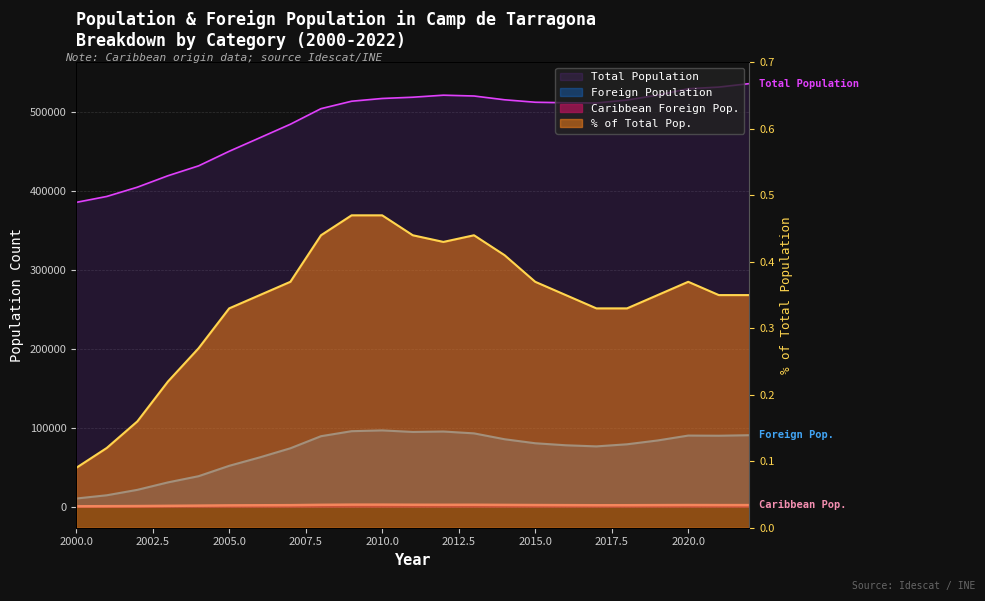

Reading left to right, transcribe all the data shown in this chart.

Total Population: 385406.0	392920.0	404673.0	419179.0	431686.0	450148.0	467248.0	484442.0	504160.0	513580.0	517066.0	518655.0	521235.0	520200.0	515406.0	512300.0	511631.0	511335.0	515095.0	521286.0	529395.0	531487.0	535907.0
Foreign Population: 10184.0	14316.0	21196.0	30642.0	38485.0	51631.0	62326.0	73854.0	89158.0	95506.0	96516.0	94530.0	95088.0	92747.0	85306.0	80234.0	77661.0	76260.0	78915.0	83754.0	89960.0	89758.0	90415.0
Caribbean Foreign Pop.: 349.0	475.0	633.0	921.0	1186.0	1497.0	1646.0	1776.0	2204.0	2428.0	2434.0	2305.0	2250.0	2281.0	2100.0	1919.0	1797.0	1683.0	1708.0	1833.0	1937.0	1866.0	1863.0
% of Total Pop.: 0.1	0.1	0.2	0.2	0.3	0.3	0.3	0.4	0.4	0.5	0.5	0.4	0.4	0.4	0.4	0.4	0.3	0.3	0.3	0.3	0.4	0.3	0.3